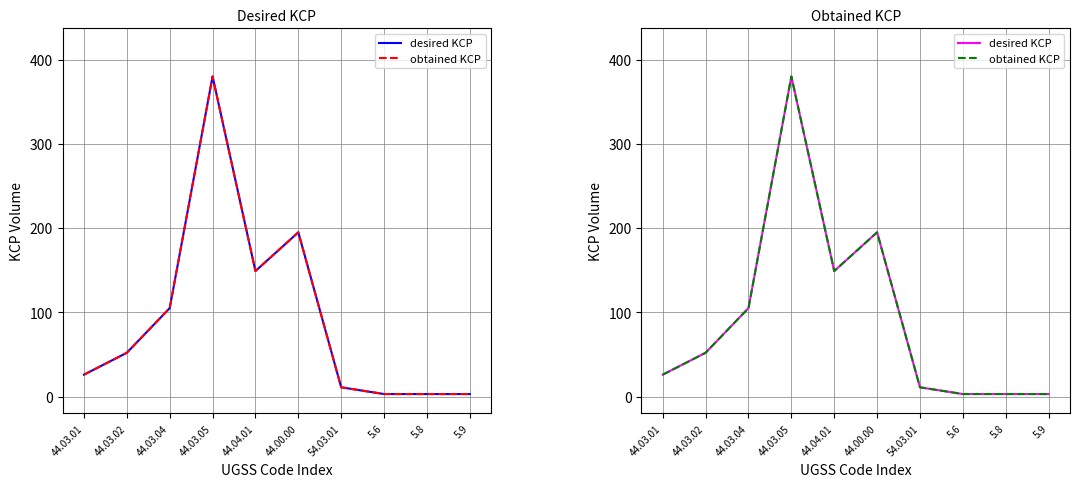

What is the lowest value of the obtained KCP series?

3